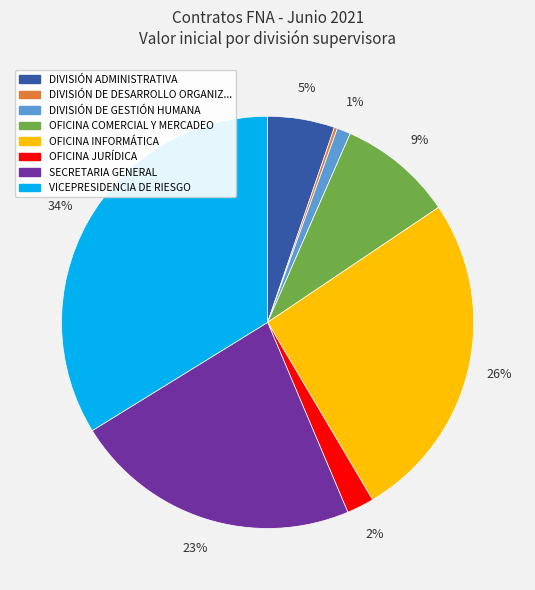

To the nearest percent, what is the difference between the largest and smallest slice percentages?

34%